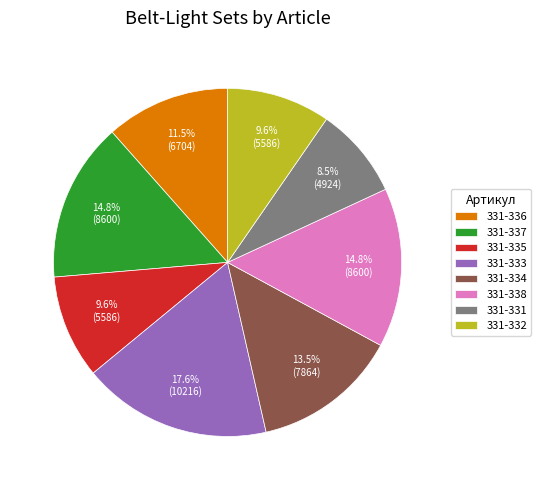

How many slices are in this pie chart?

8